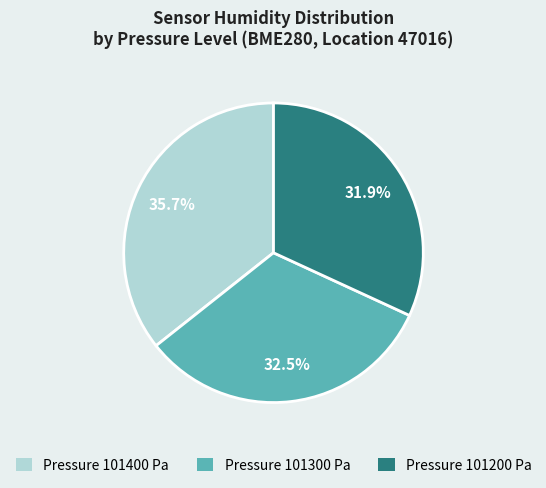

Is there a majority slice in this chart?

No